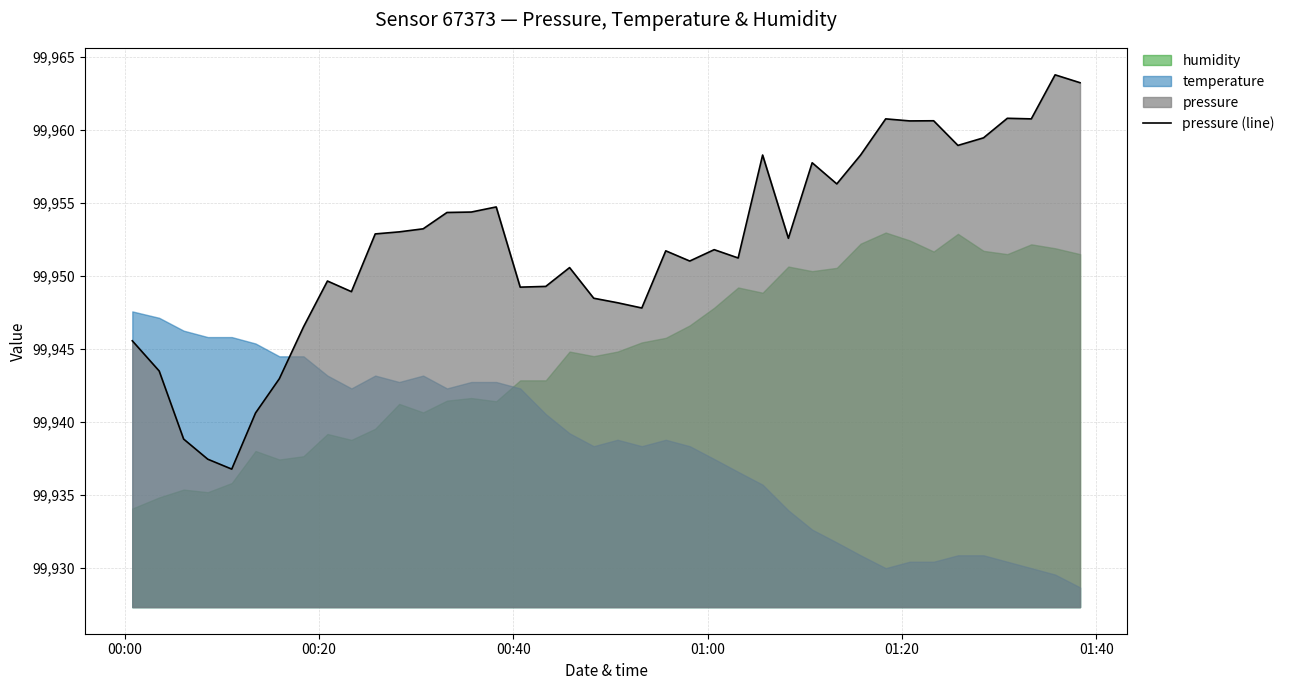

Reading left to right, what are all the values shown in this chart?

99945.6	99943.5	99938.8	99937.4	99936.8	99940.6	99942.9	99946.5	99949.6	99948.9	99952.9	99953.0	99953.2	99954.4	99954.4	99954.7	99949.2	99949.3	99950.6	99948.5	99948.2	99947.8	99951.7	99951.0	99951.8	99951.2	99958.3	99952.6	99957.8	99956.3	99958.3	99960.8	99960.6	99960.6	99958.9	99959.5	99960.8	99960.8	99963.8	99963.2